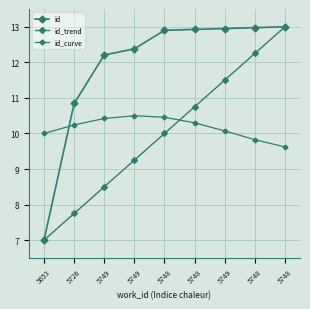

Is this an area chart (filled region under the line)?

No